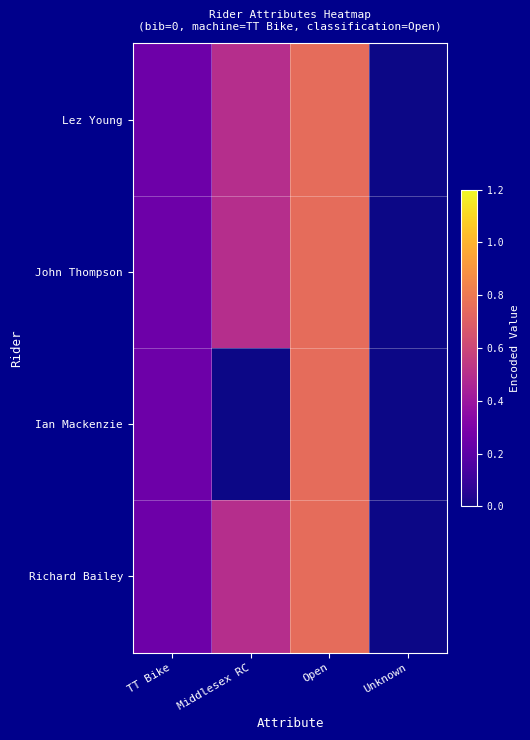

At how many categories does at least one series exceed 0?

3